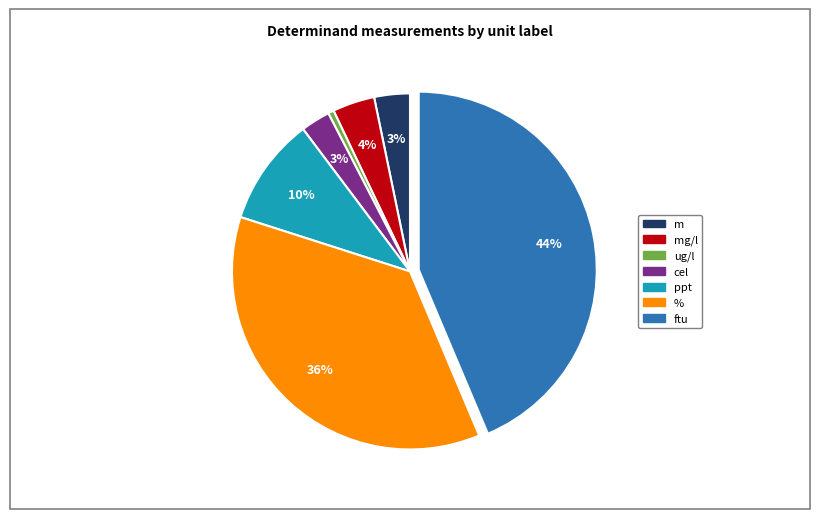

To the nearest percent, what is the average slice percentage?

14%